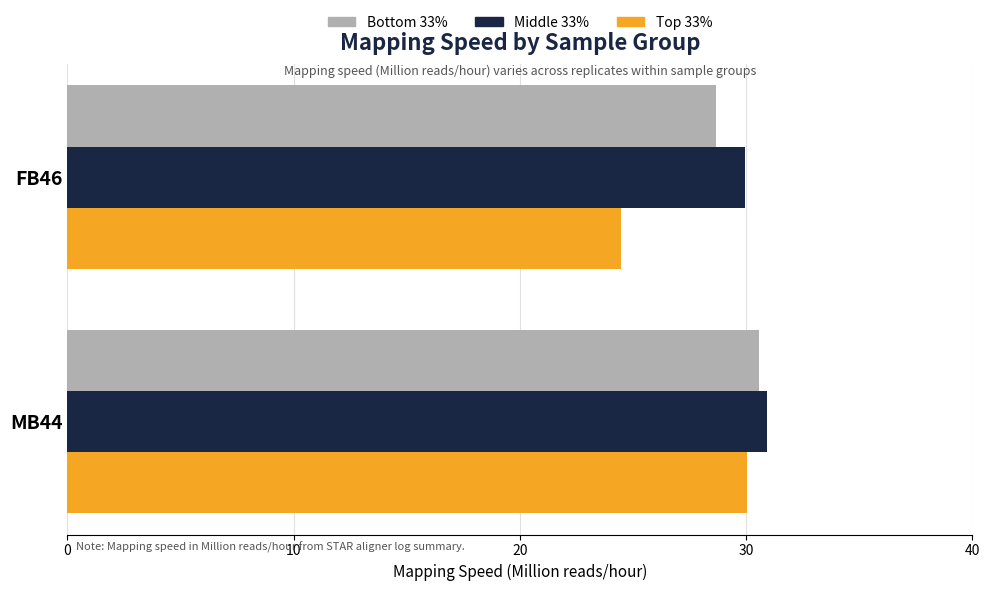

The value of Bottom 33% at FB46 is 43.6. True or false?

False